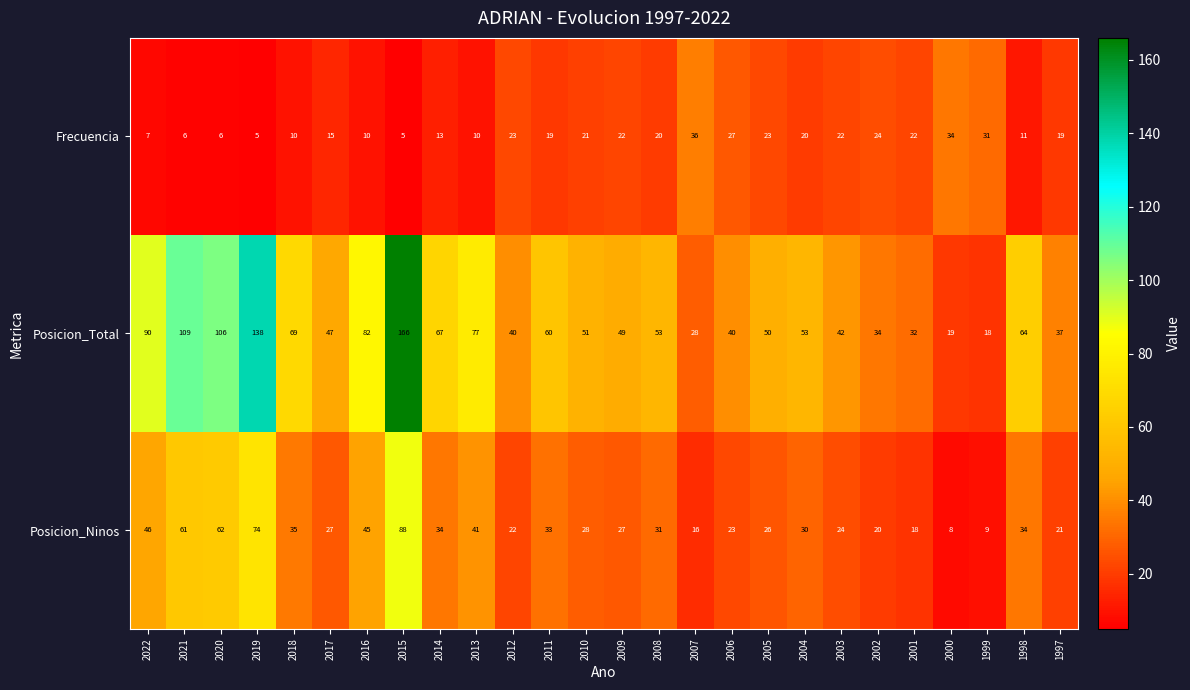

The Frecuencia series shows 5 at 2019. True or false?

True